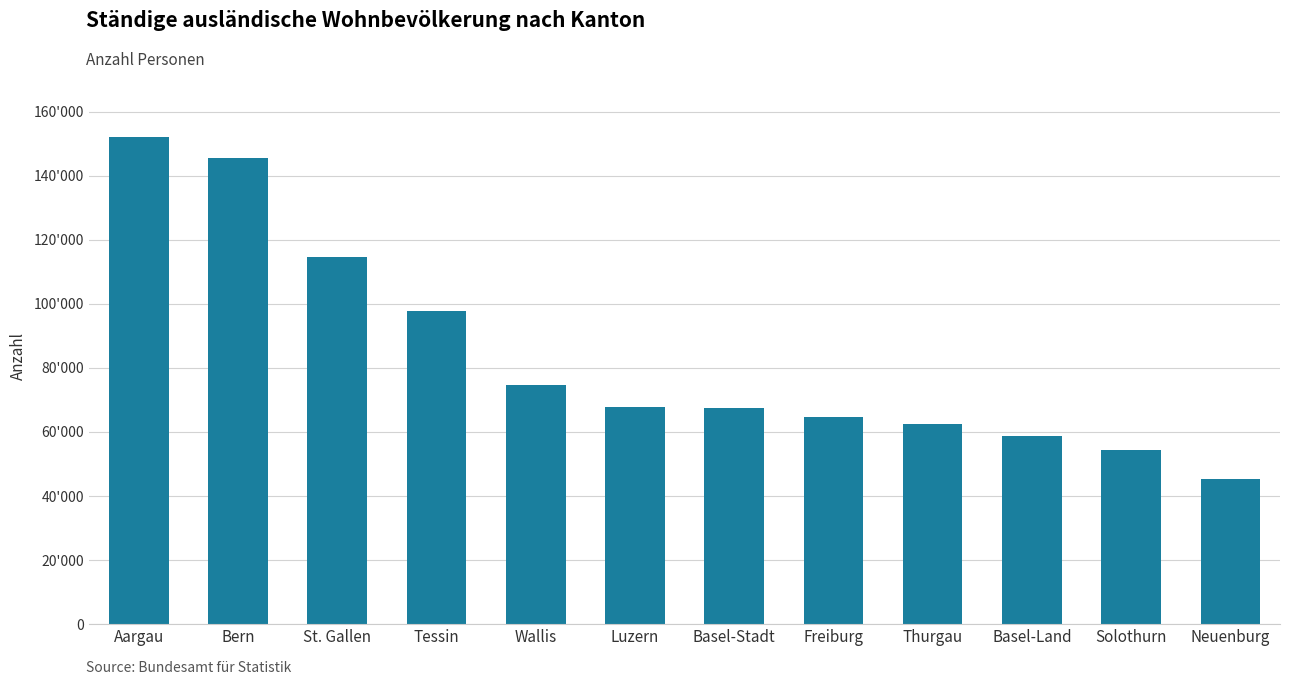

Reading left to right, transcribe all the data shown in this chart.

152168	145495	114608	97816	74557	67903	67599	64736	62580	58850	54400	45175